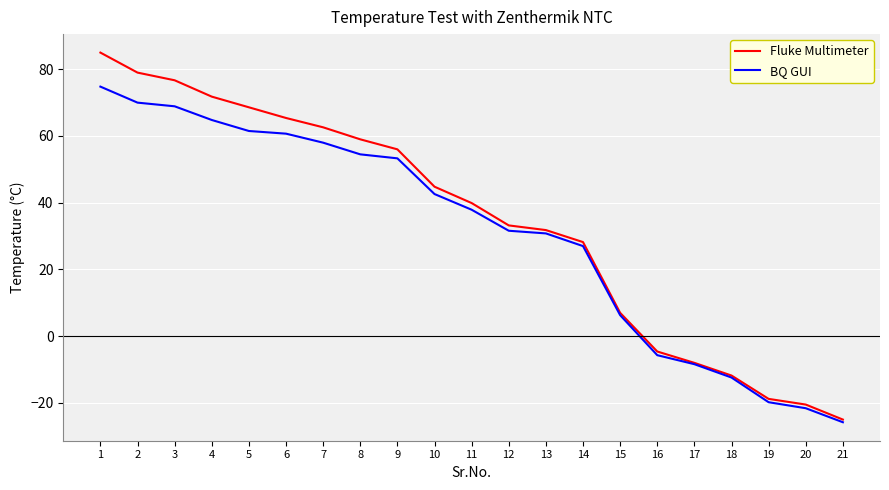

What are all the series names shown in the legend?

Fluke Multimeter, BQ GUI